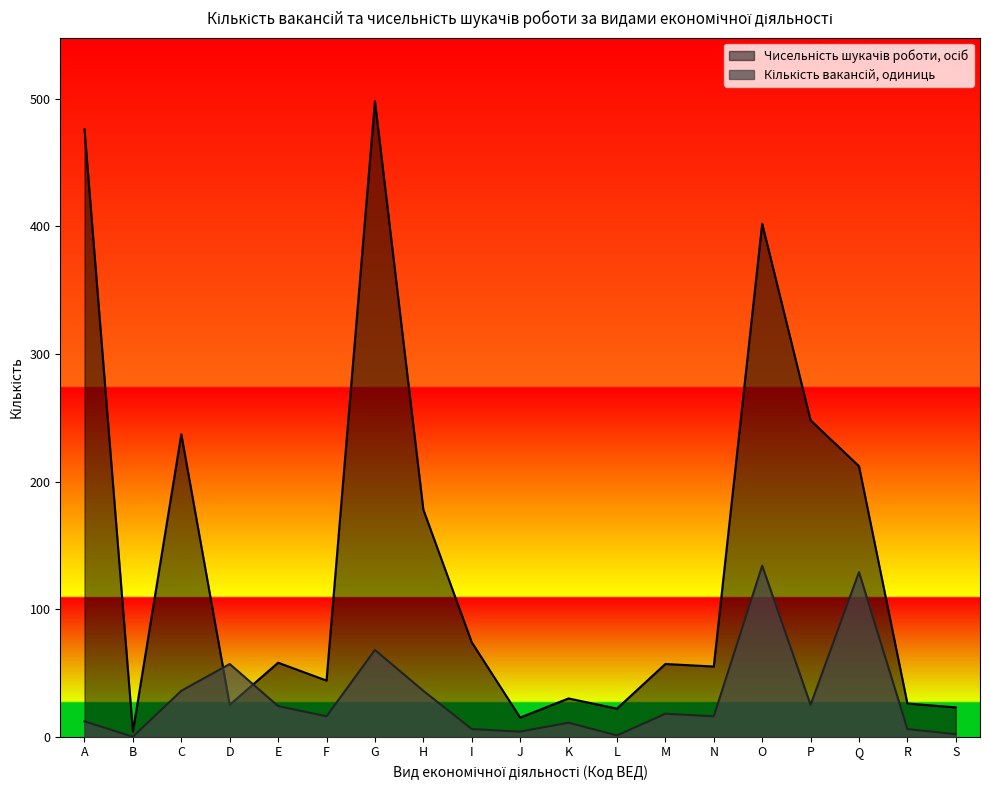

At which category does Чисельність шукачів роботи, осіб reach its first local peak?

C